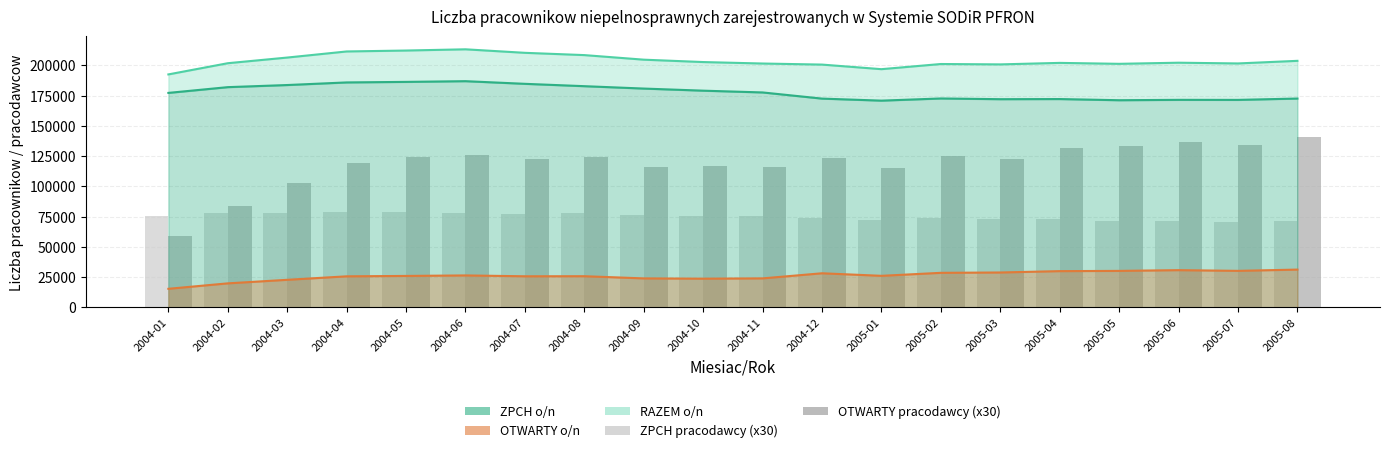

Where is ZPCH pracodawcy (x30) nearest to the value 74745?

2004-01